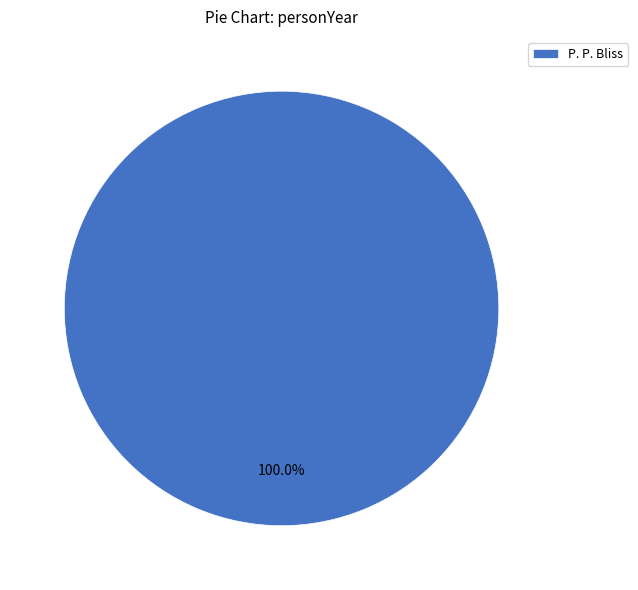

Does any single category account for the majority?

Yes